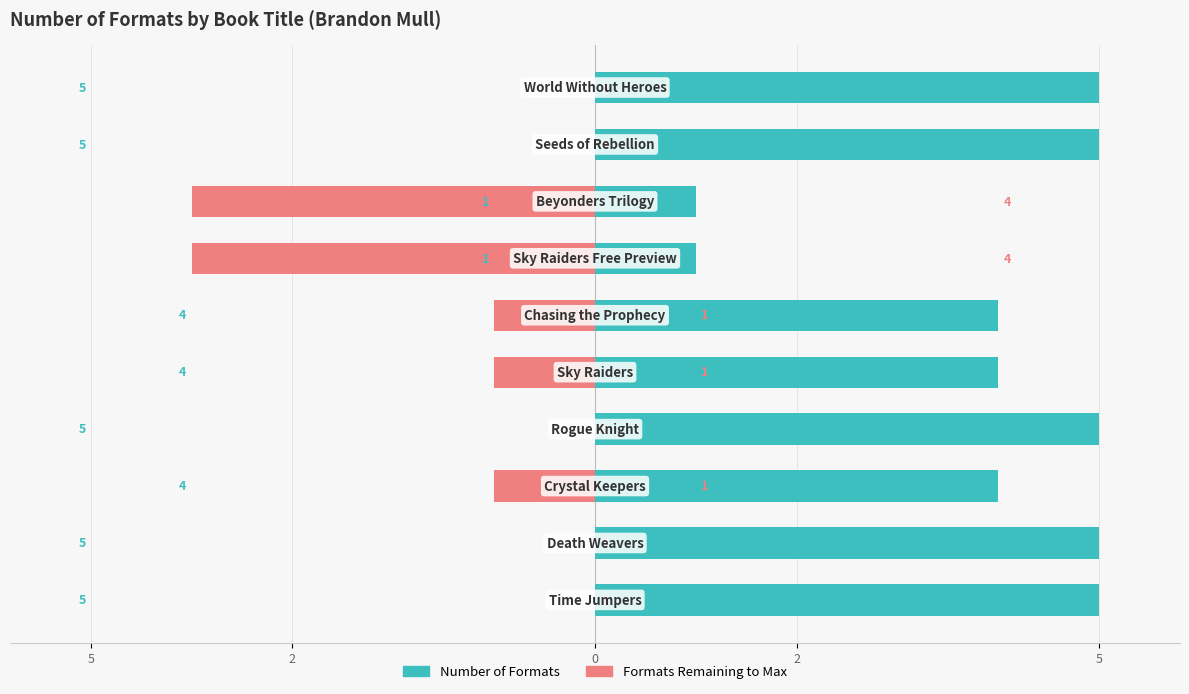

Reading right to left, list all the values displayed in this chart.

Number of Formats: 5	5	1	1	4	4	5	4	5	5
Formats Remaining to Max: 0	0	-4	-4	-1	-1	0	-1	0	0